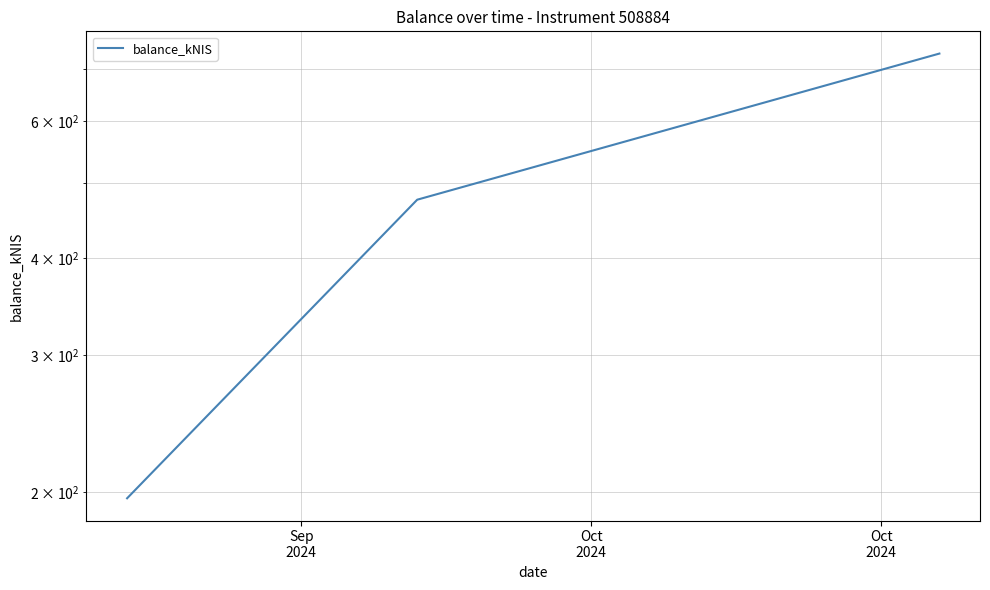

Where does the data first go above 475?

Oct
2024